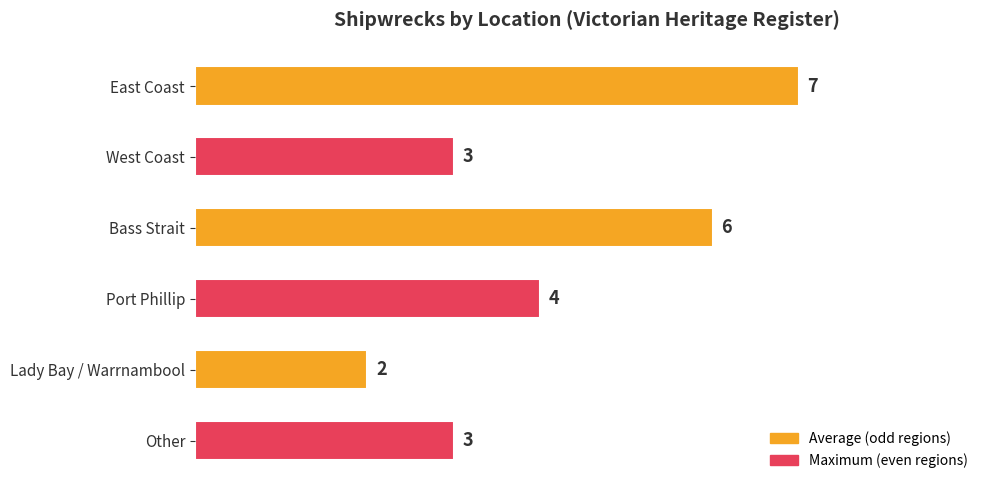

What is the average value?

4